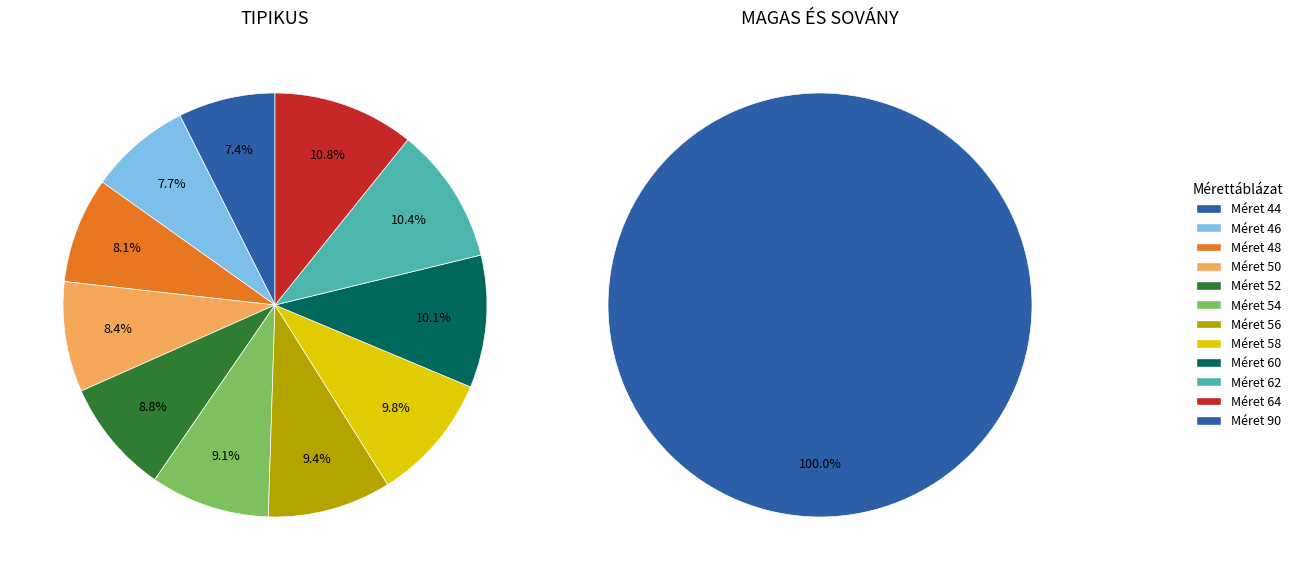

Rank the categories by value from highest to lowest.

90, 64, 62, 60, 58, 56, 54, 52, 50, 48, 46, 44